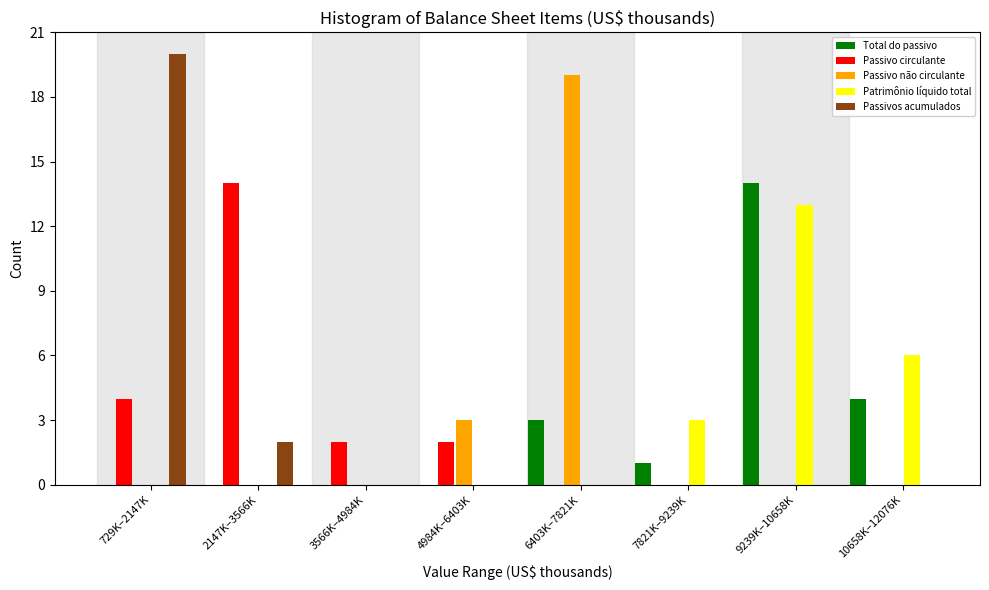

At which category is the sum across all series the highest?

9239K–10658K